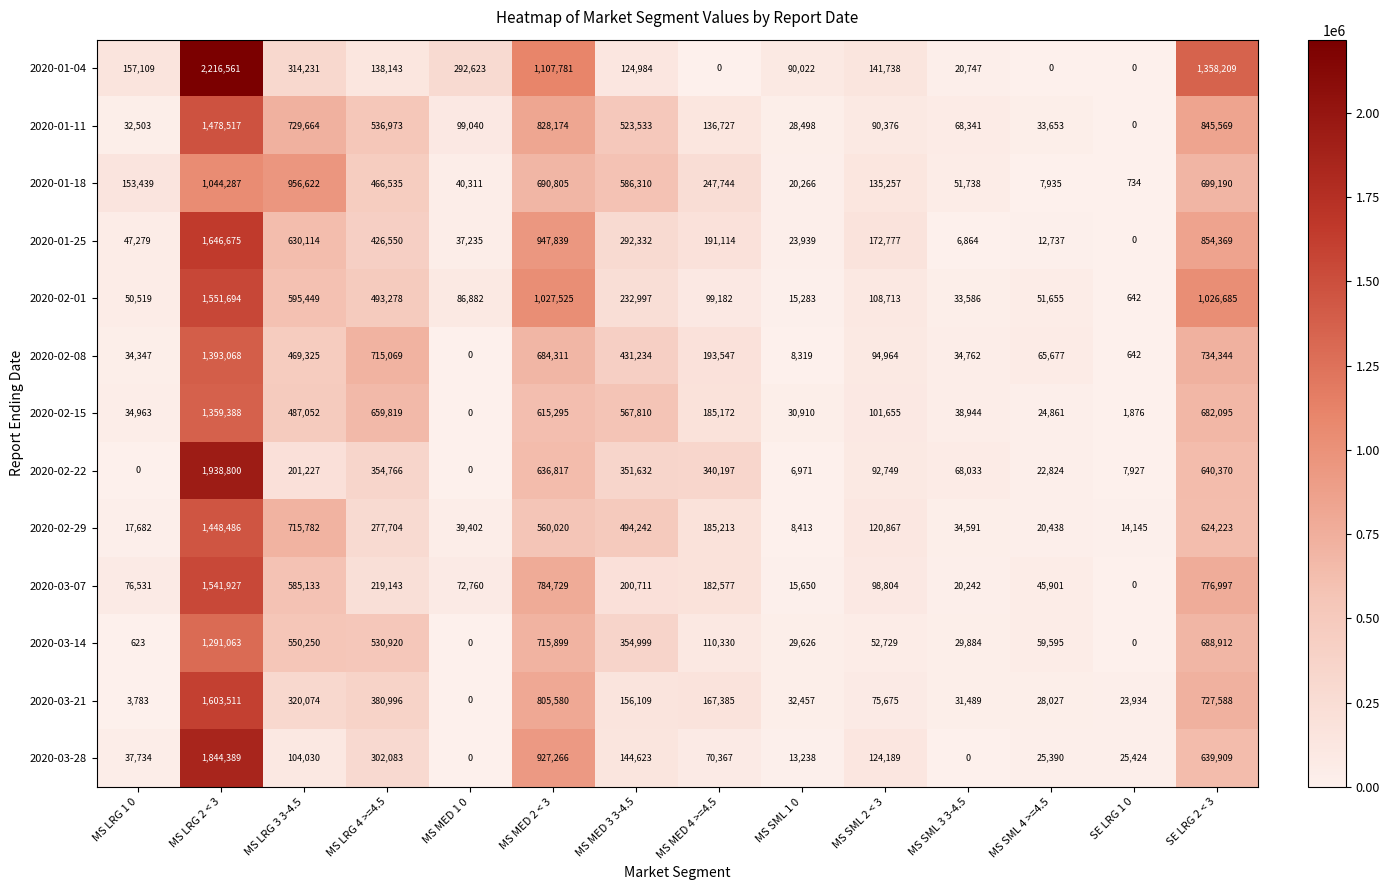

What is the maximum value shown in the chart?

2216561